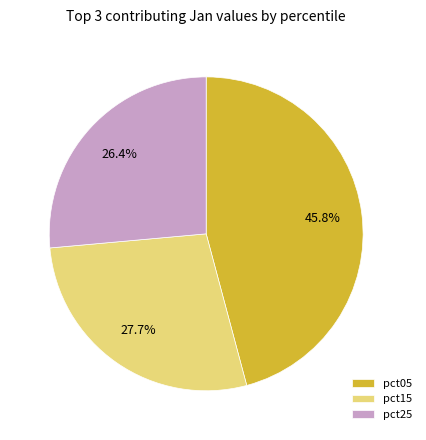

Rank the categories by value from highest to lowest.

pct05, pct15, pct25